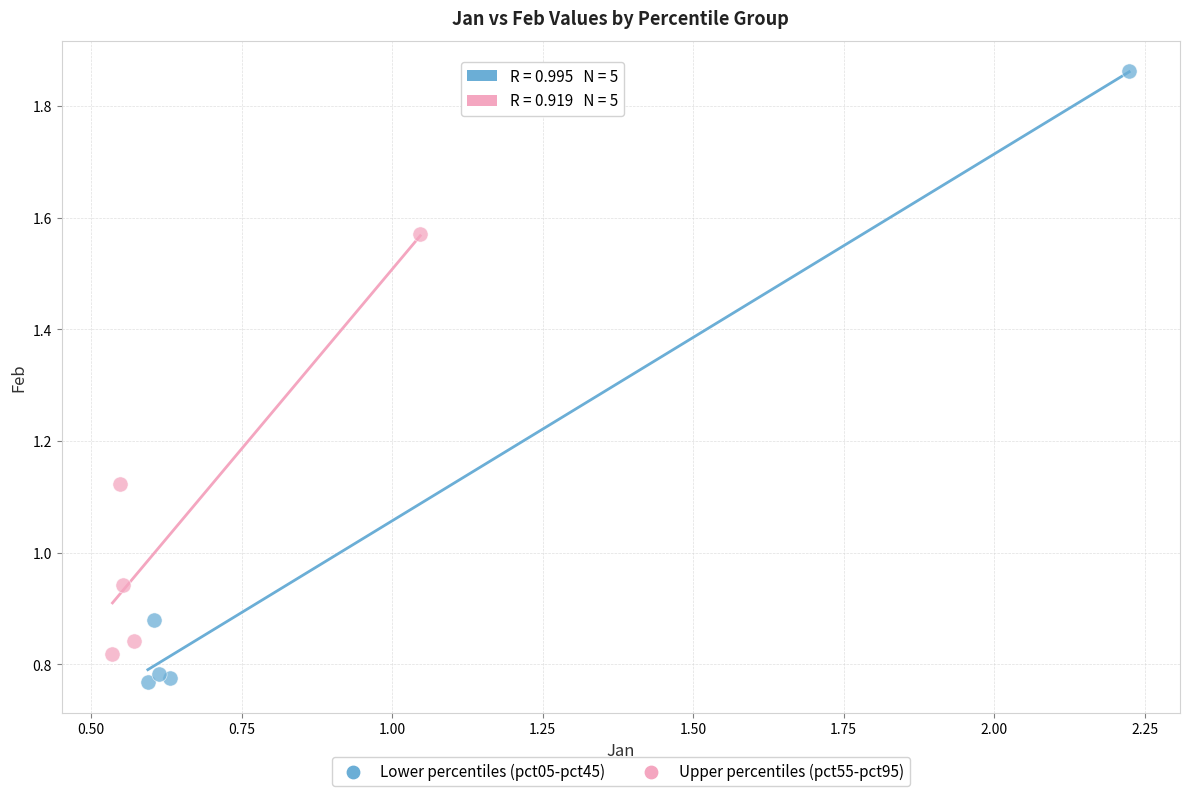

Which series contains the highest Y value?

Lower percentiles (pct05-pct45)